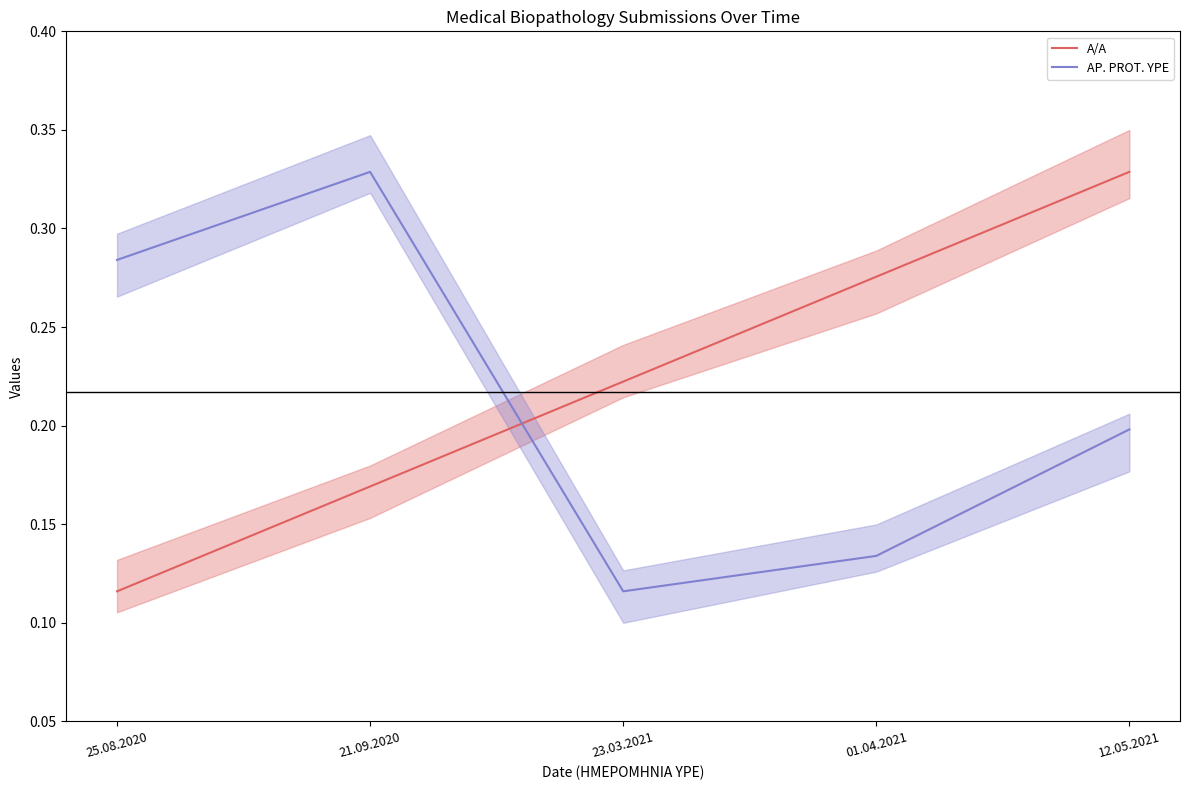

Between 21.09.2020 and 01.04.2021, which series saw the biggest shift?

AP. PROT. YPE